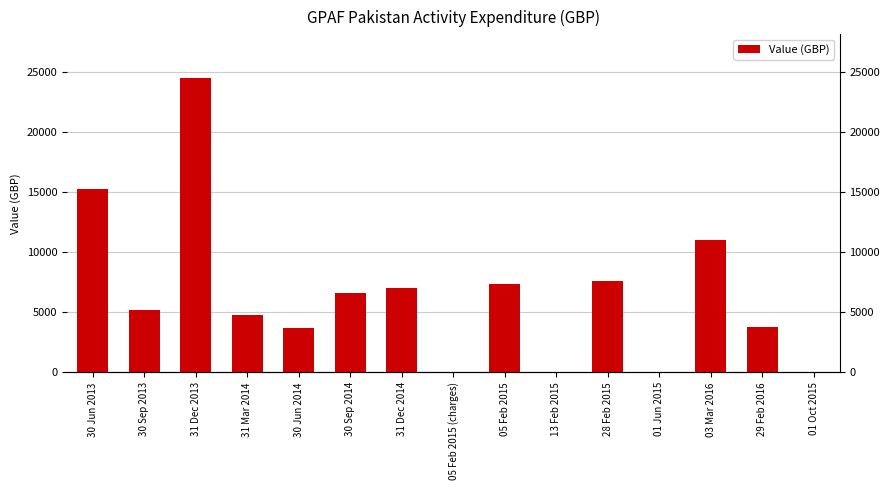

What is the average value?

6454.3